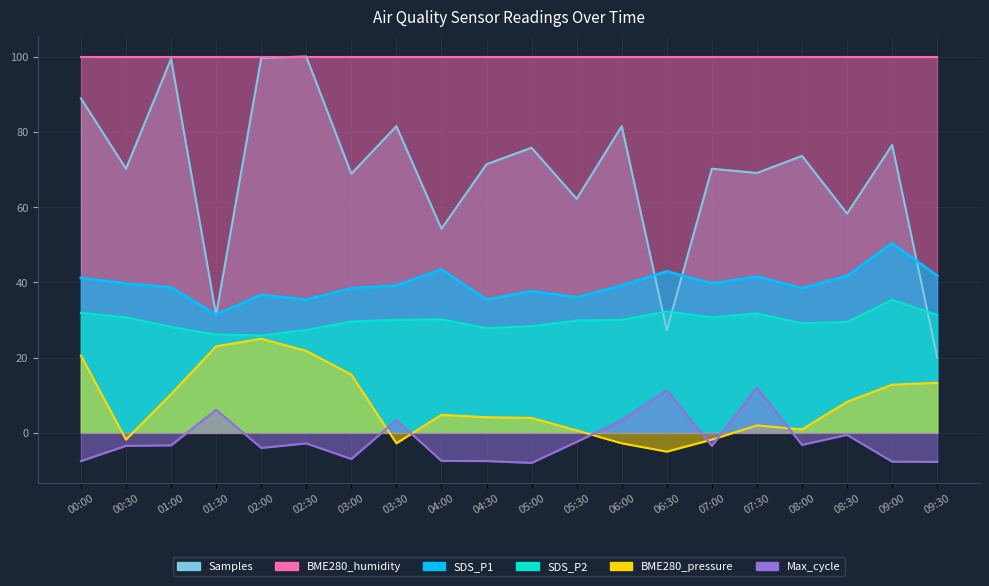

At which category does SDS_P1 reach its first local valley?

01:30